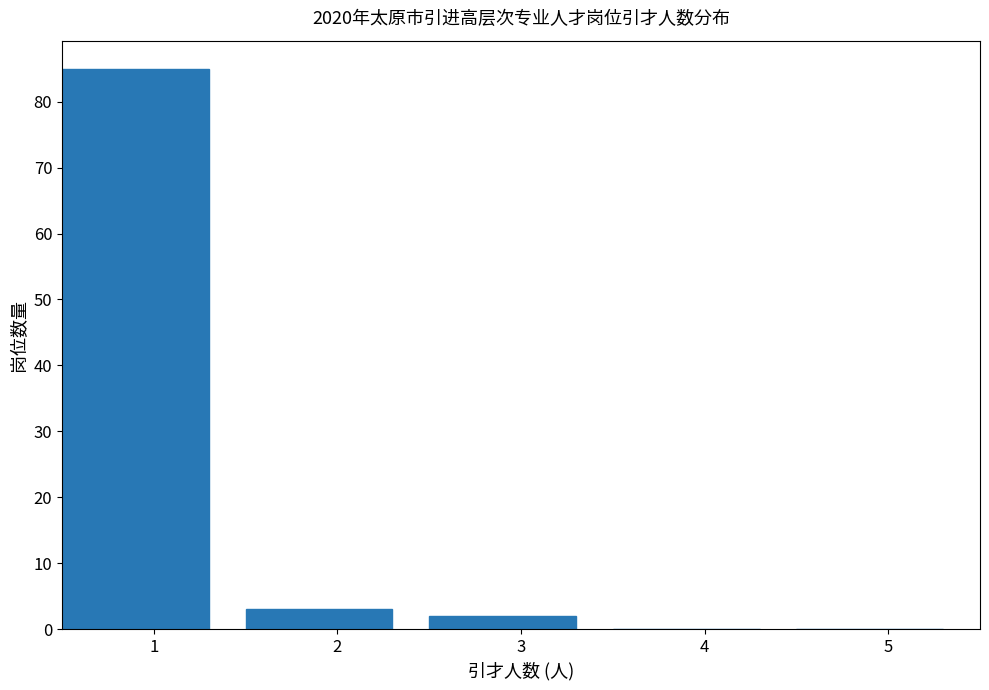

Reading left to right, list every bar in this chart as the range it spans on the x-axis followed by its height. The values are not printed on the chart, so give them approximately, as read against the axis.

0.5 to 1.5: 85
1.5 to 2.5: 3
2.5 to 3.5: 2
3.5 to 4.5: 0
4.5 to 5.5: 0